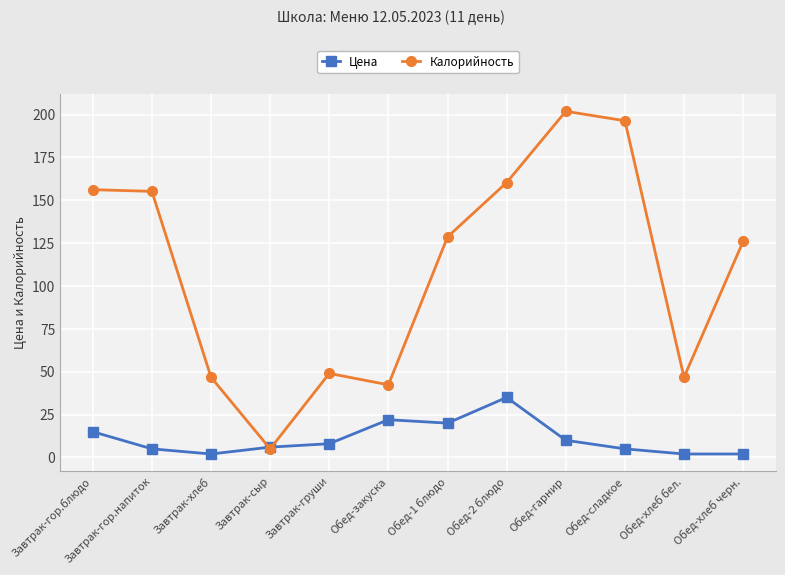

True or false: Калорийность has a value of 46.8 at Обед-хлеб бел..

True